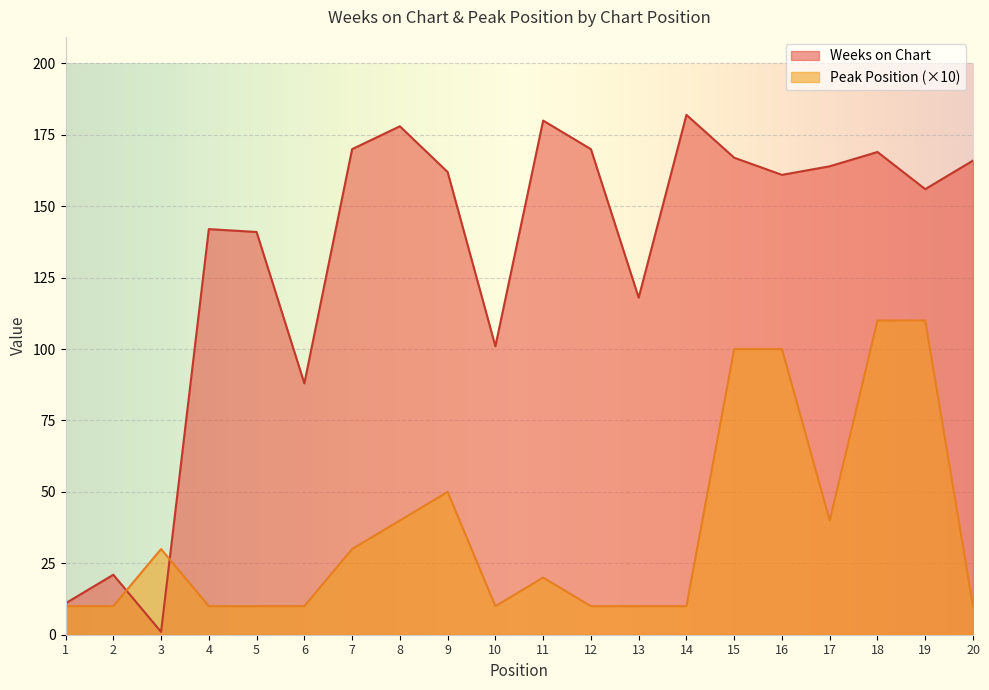

What value does the Peak Position series have at 17, to the nearest 5?

40